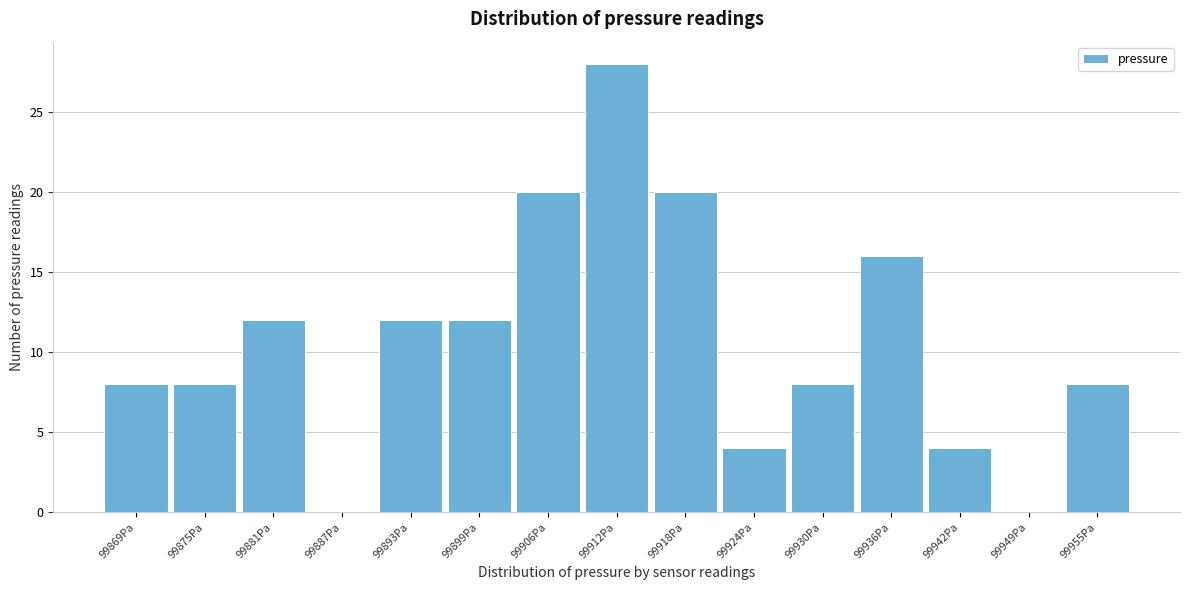

Reading left to right, extract all data points from this chart.

99869Pa=8	99875Pa=8	99881Pa=12	99887Pa=0	99893Pa=12	99899Pa=12	99906Pa=20	99912Pa=28	99918Pa=20	99924Pa=4	99930Pa=8	99936Pa=16	99942Pa=4	99949Pa=0	99955Pa=8